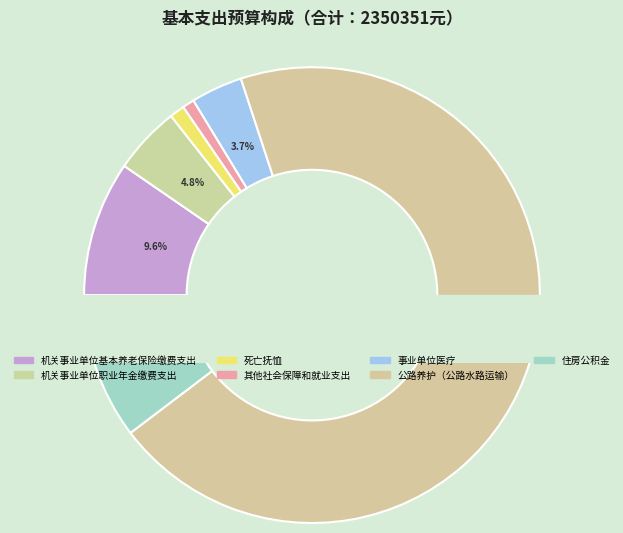

To the nearest percent, what portion does 公路养护（公路水路运输） represent?

70%